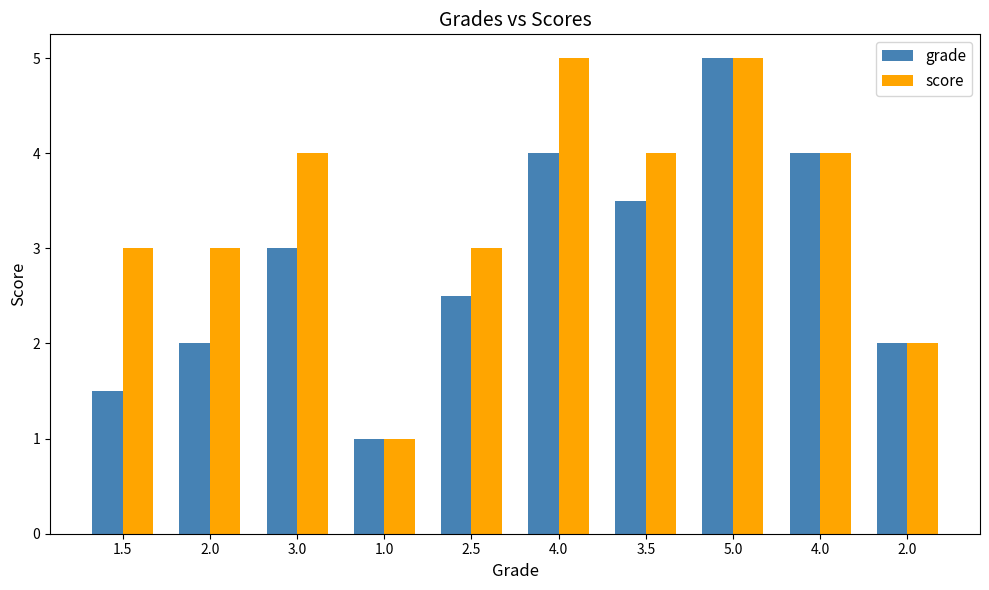

Which series has the largest total across all categories?

score